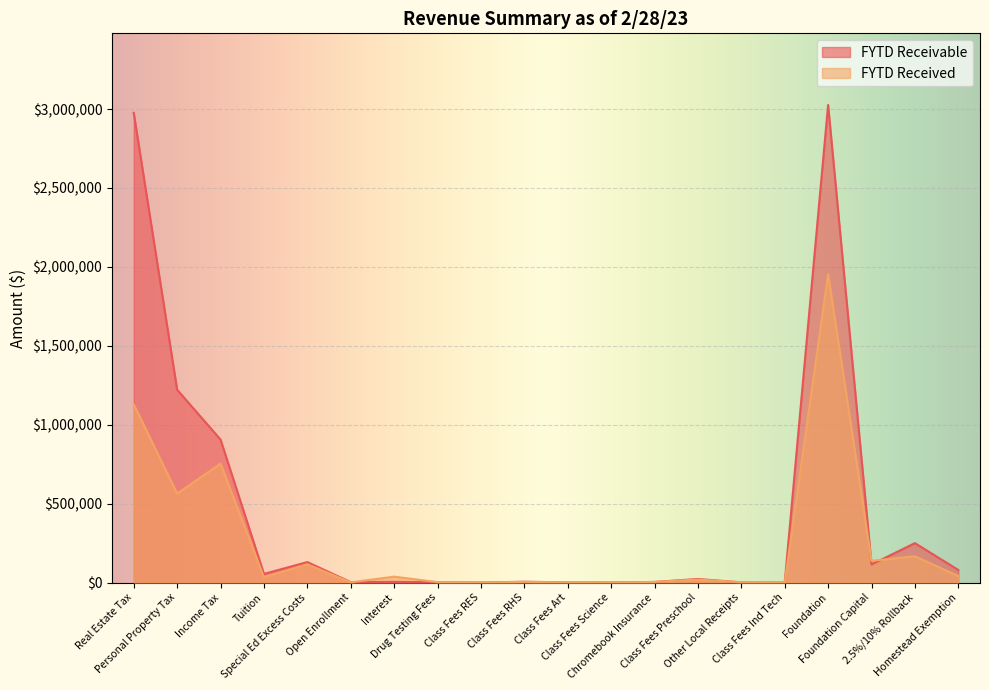

How many lines are shown in the chart?

2